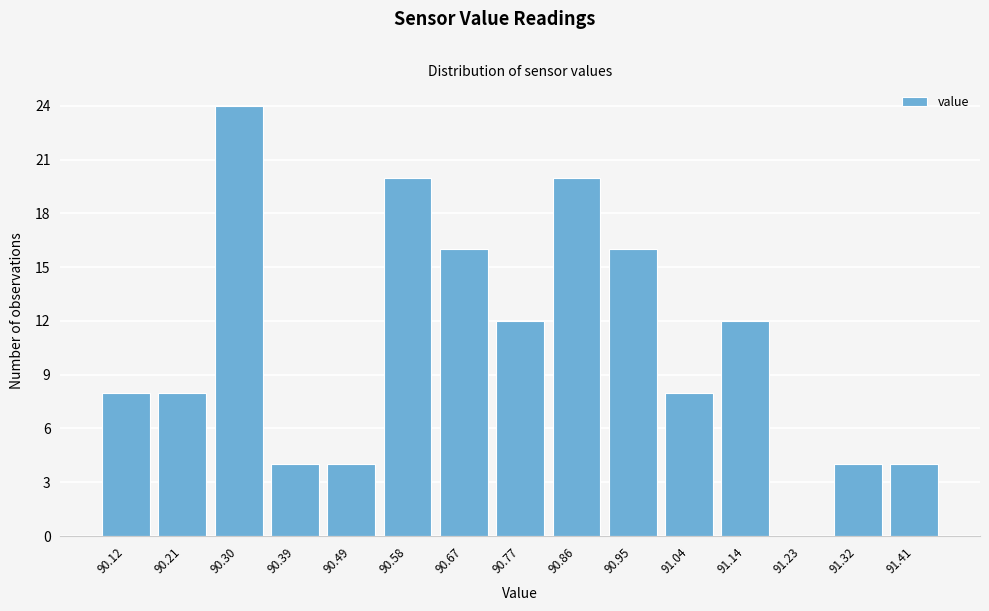

Over which range of the x-axis is the bar tallest?

90.26 to 90.35